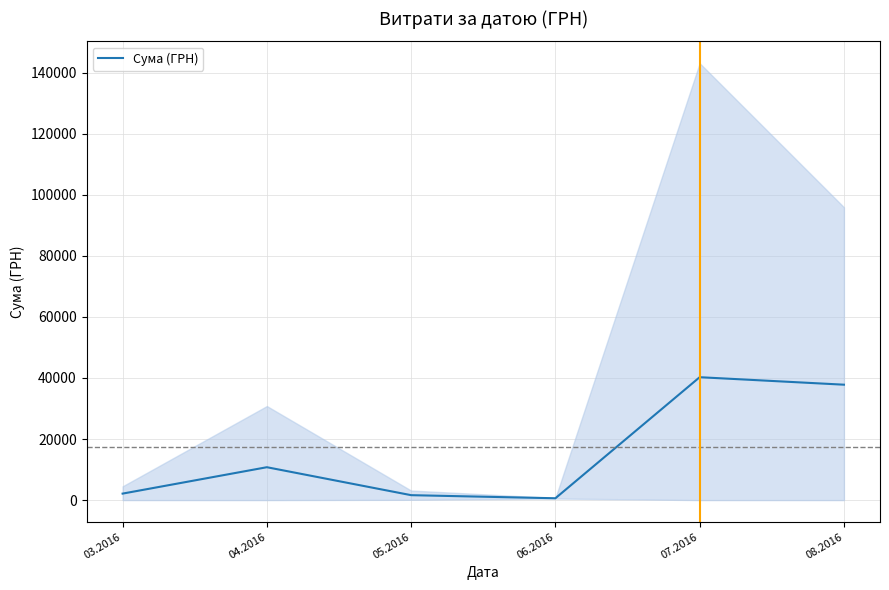

Reading left to right, list all the values displayed in this chart.

2124.5	10769.1	1612.7	600.0	40251.8	37799.5